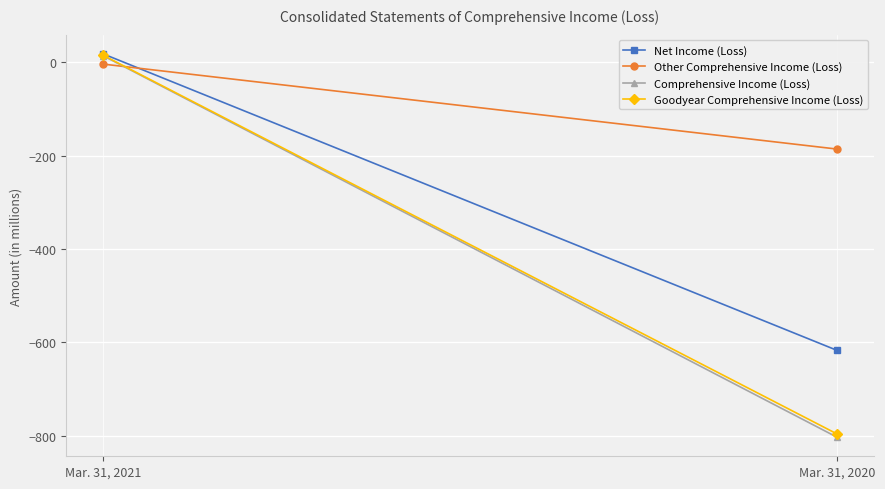

Which category has the highest value in the Net Income (Loss) series?

Mar. 31, 2021